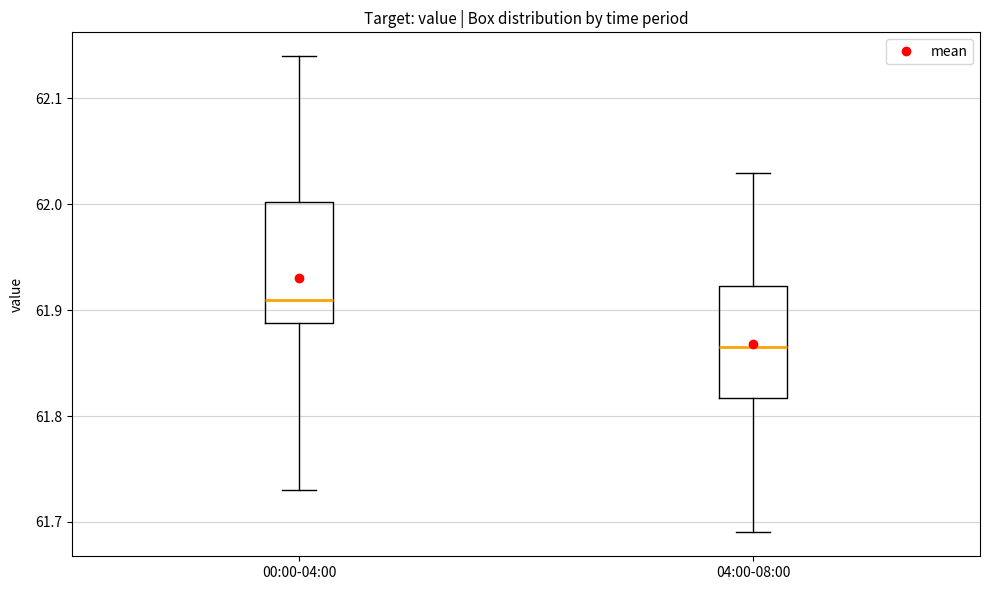

Which box has the highest median line?

00:00-04:00